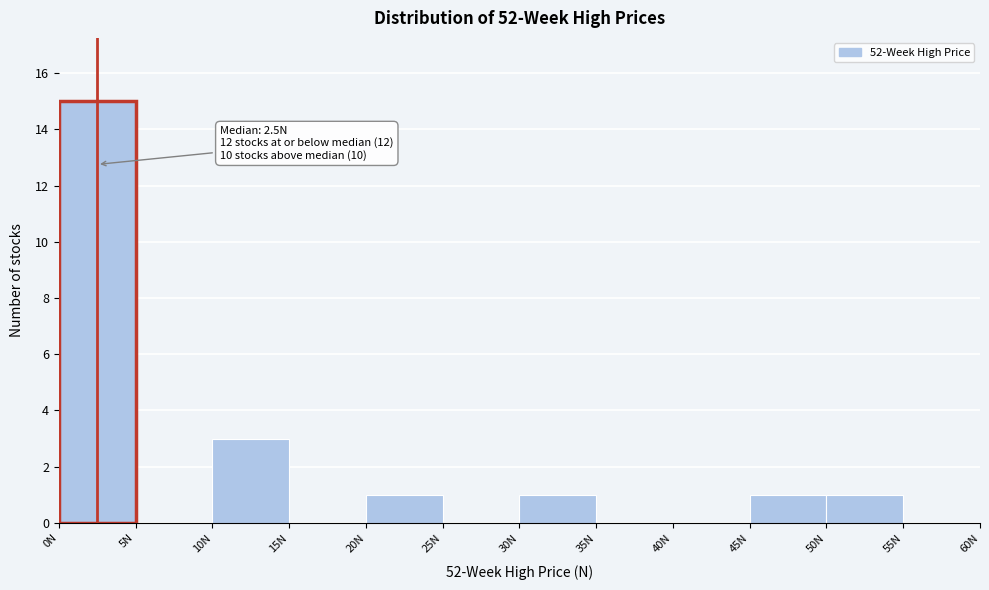

Which range on the x-axis has the tallest bar?

0 to 5